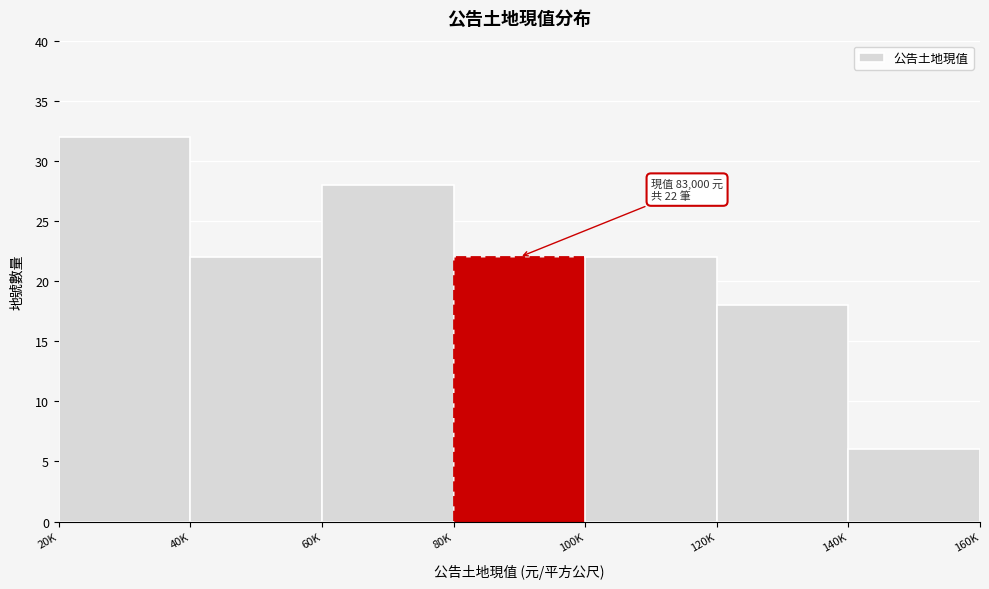

Reading left to right, transcribe all the data shown in this chart.

20K=32	40K=22	60K=28	80K=22	100K=22	120K=18	140K=6